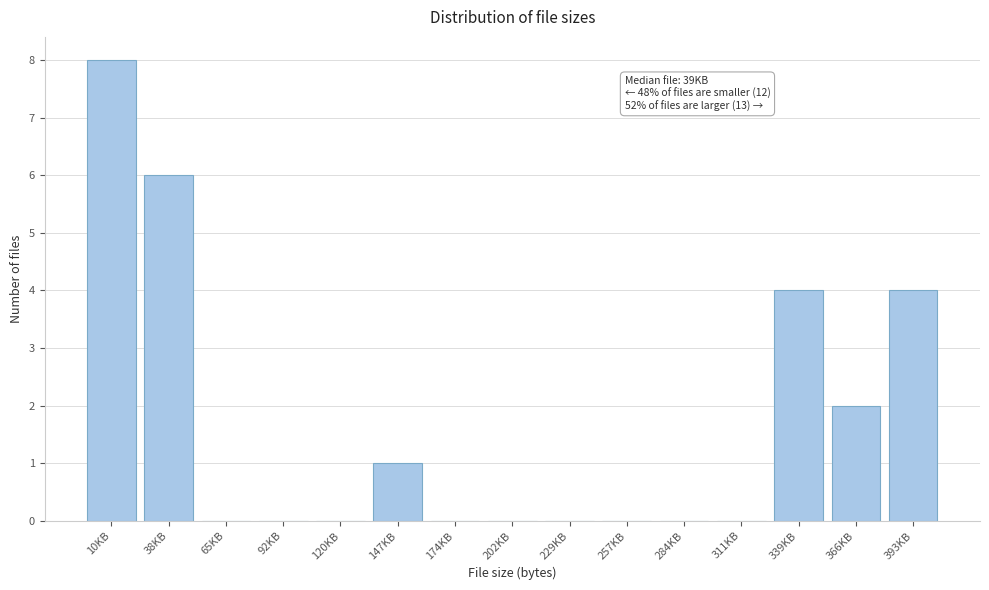

Reading right to left, extract all data points from this chart.

393KB=4	366KB=2	339KB=4	311KB=0	284KB=0	257KB=0	229KB=0	202KB=0	174KB=0	147KB=1	120KB=0	92KB=0	65KB=0	38KB=6	10KB=8